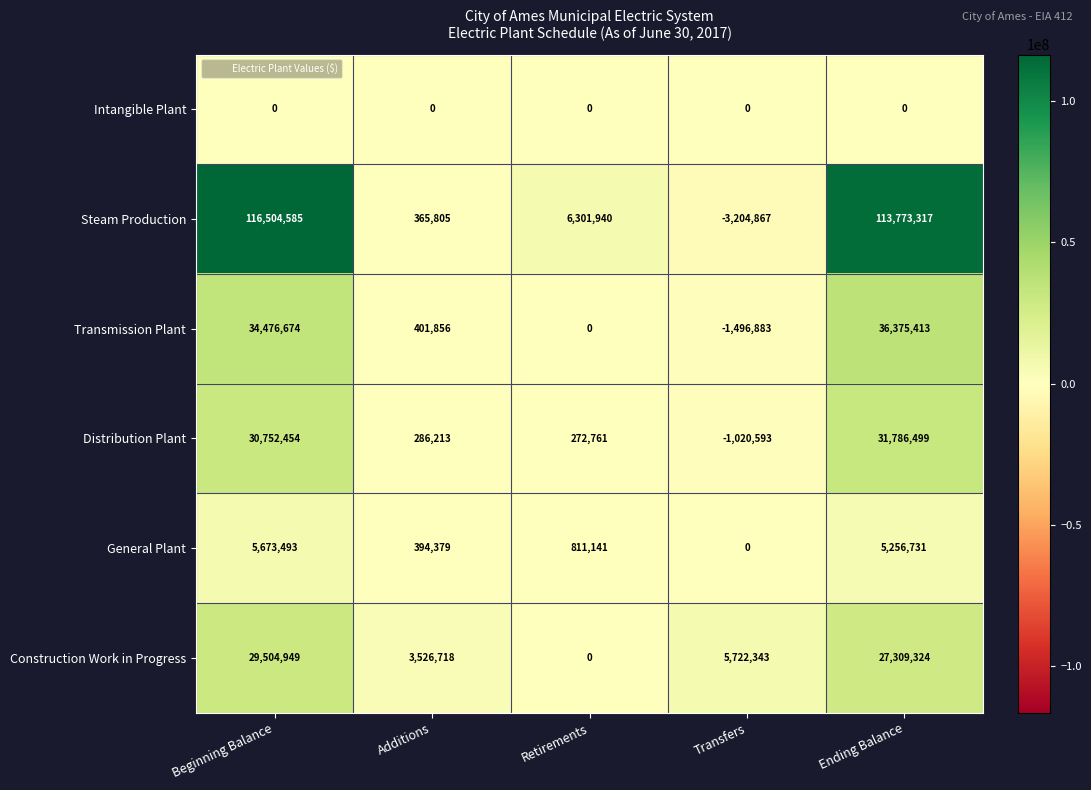

Reading right to left, what are all the values shown in this chart?

Intangible Plant: 0	0	0	0	0
Steam Production: 113773317	-3204867	6301940	365805	116504585
Transmission Plant: 36375413	-1496883	0	401856	34476674
Distribution Plant: 31786499	-1020593	272761	286213	30752454
General Plant: 5256731	0	811141	394379	5673493
Construction Work in Progress: 27309324	5722343	0	3526718	29504949